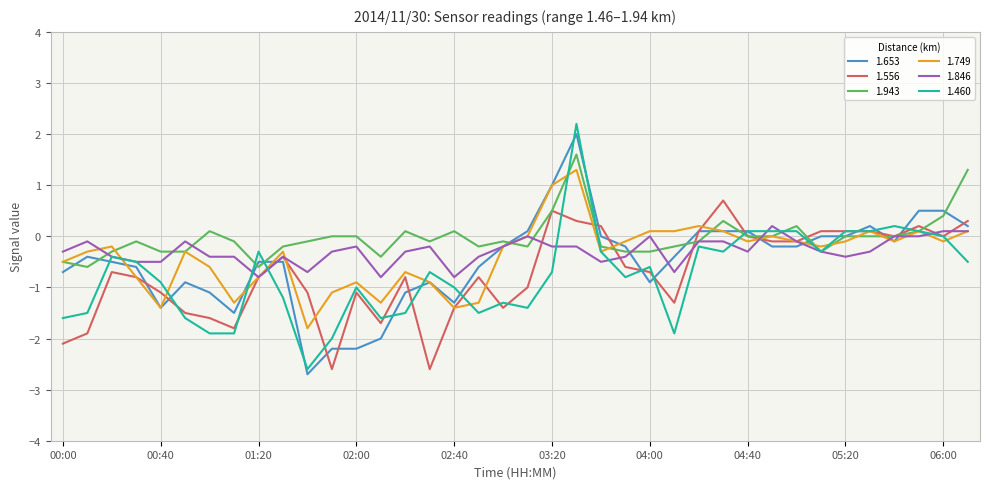

Which series has the largest range (max minus min)?

1.460